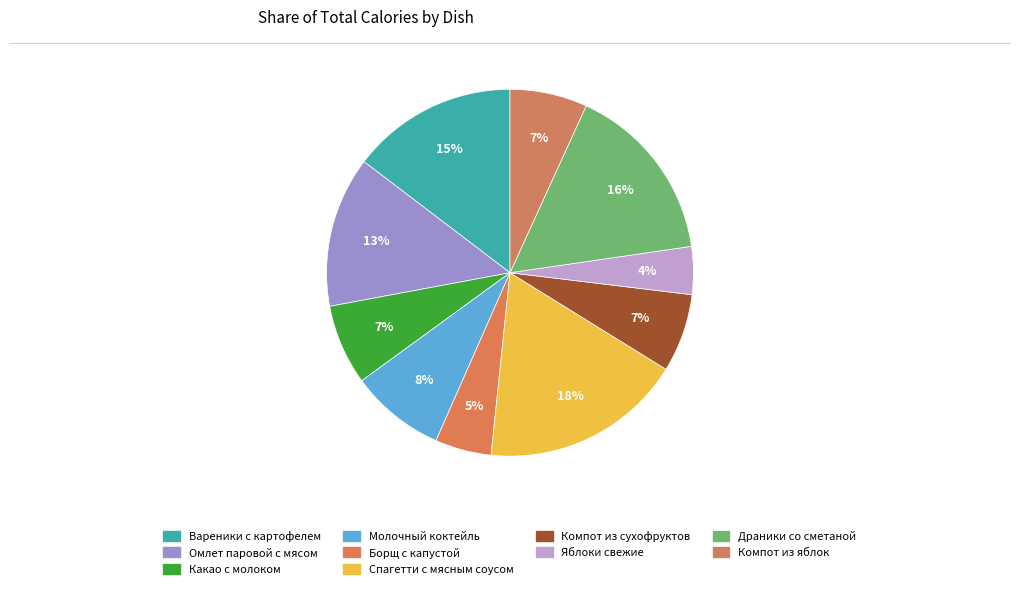

To the nearest percent, what portion does Спагетти с мясным соусом represent?

18%